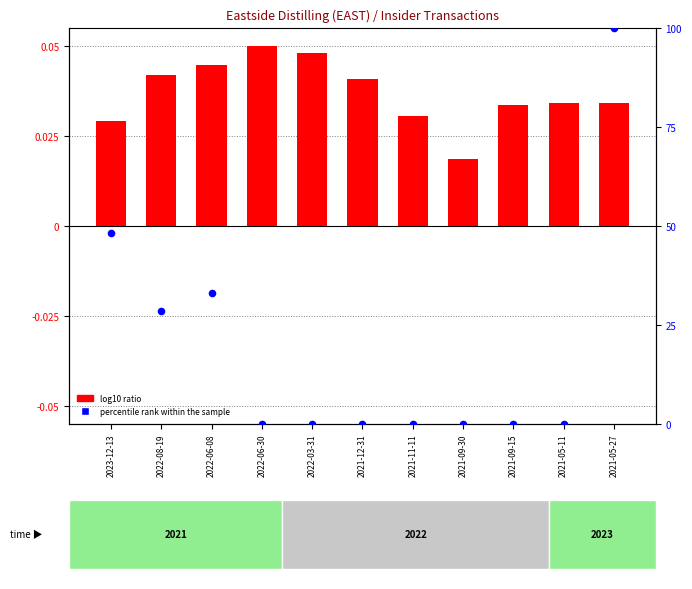

At how many categories does at least one series exceed 71?

1